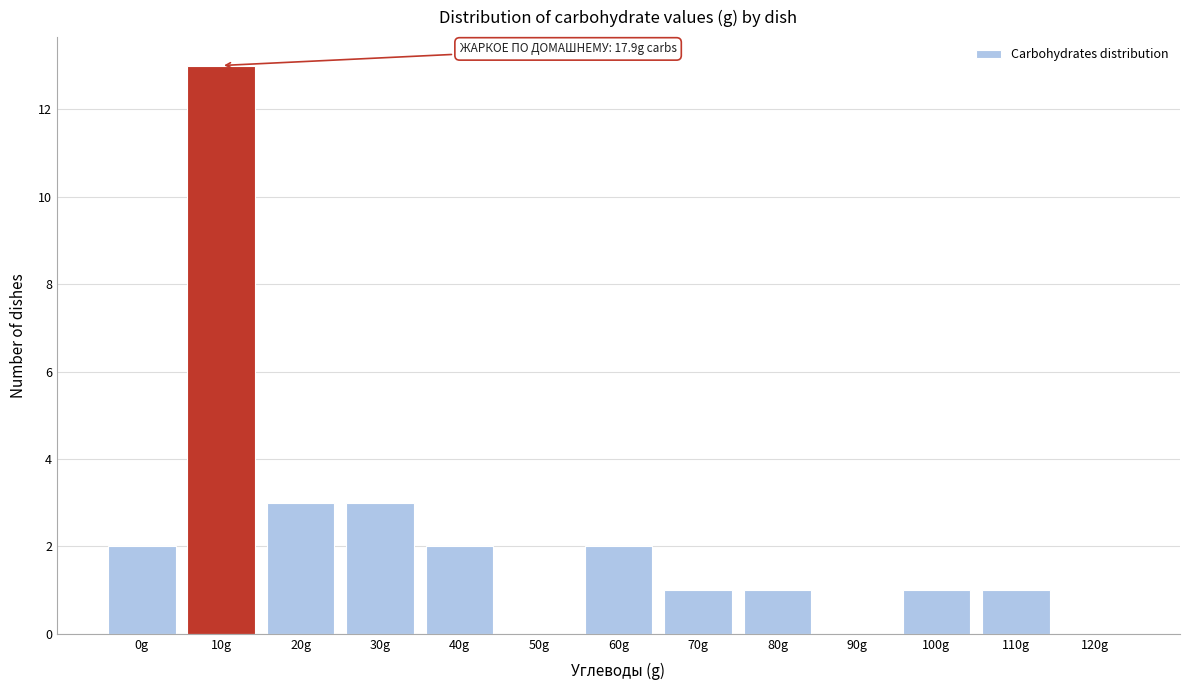

Reading right to left, transcribe all the data shown in this chart.

120g=0	110g=1	100g=1	90g=0	80g=1	70g=1	60g=2	50g=0	40g=2	30g=3	20g=3	10g=13	0g=2